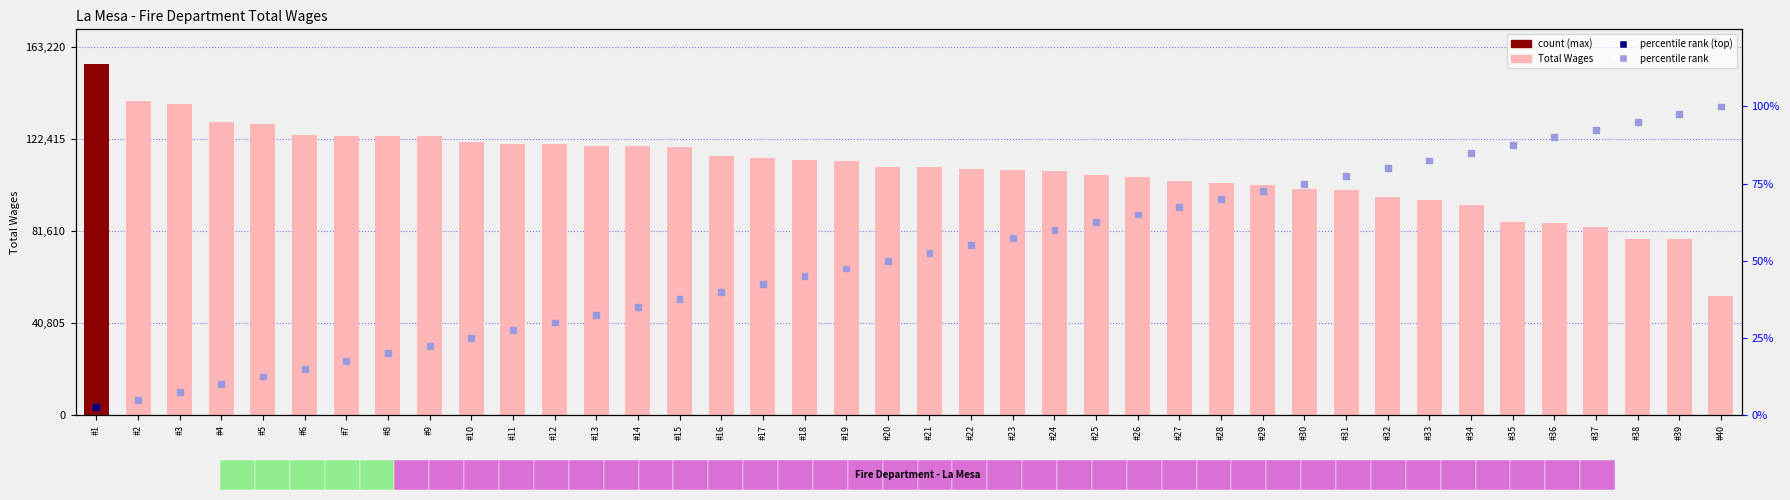

Which series contains the lowest Y value?

percentile rank within the sample